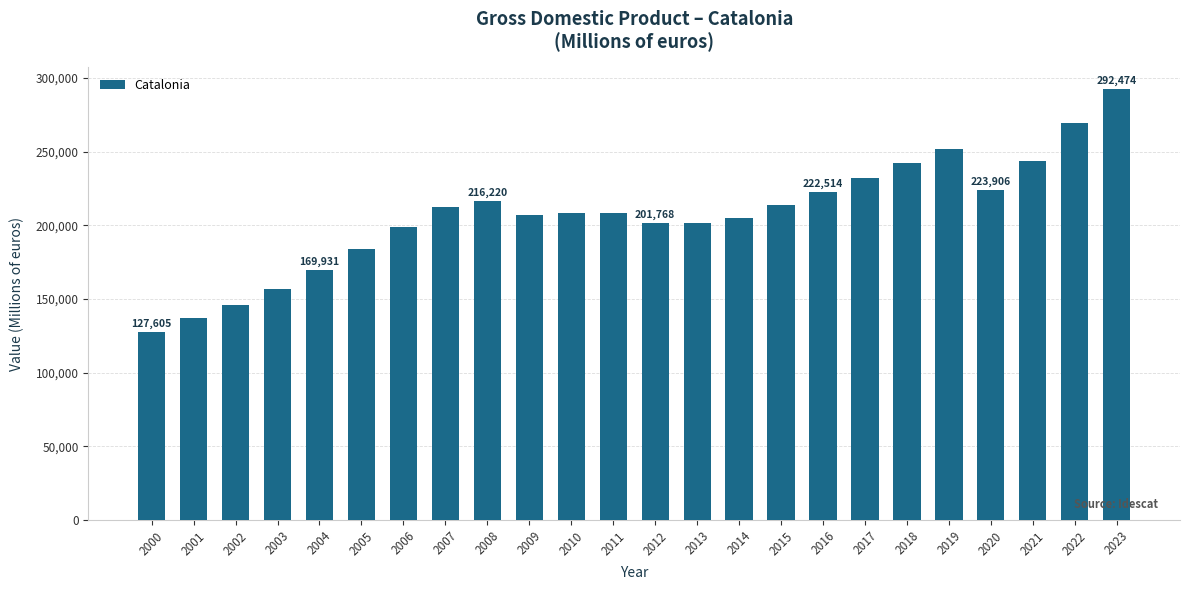

What is the value of the 7th bar from the left?

199153